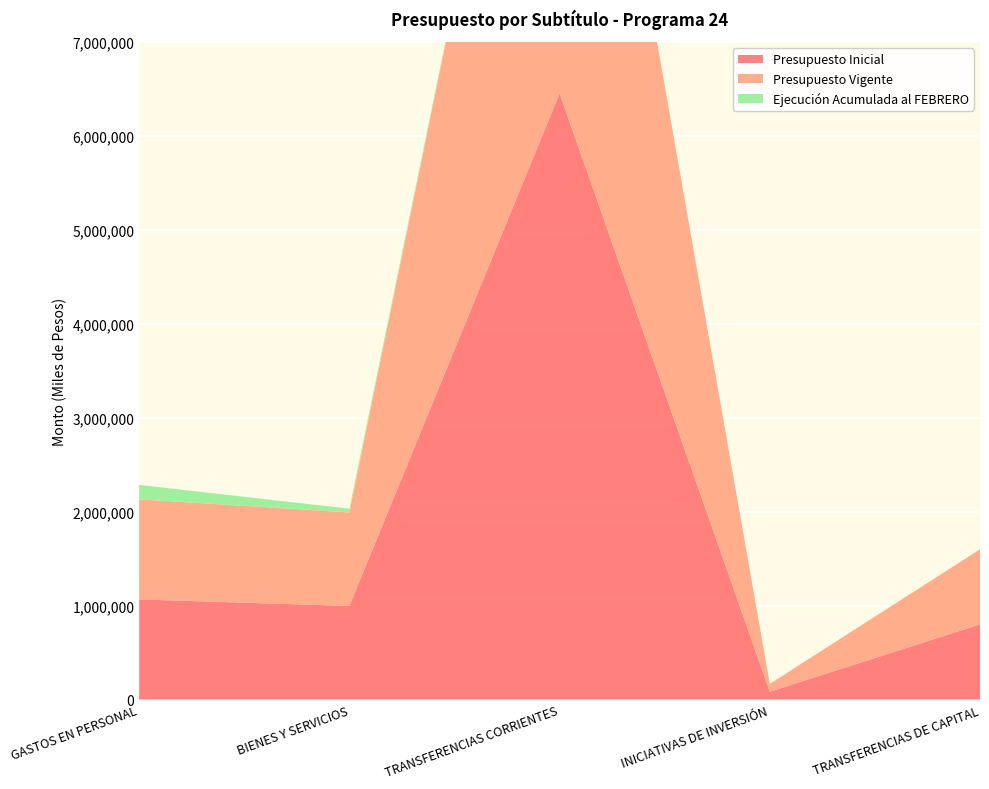

Reading left to right, what are all the values shown in this chart?

Presupuesto Inicial: 1065458	995920	6453246	83040	799260
Presupuesto Vigente: 1065458	995920	6453246	83040	799260
Ejecución Acumulada al FEBRERO: 153872	39803	0	0	0